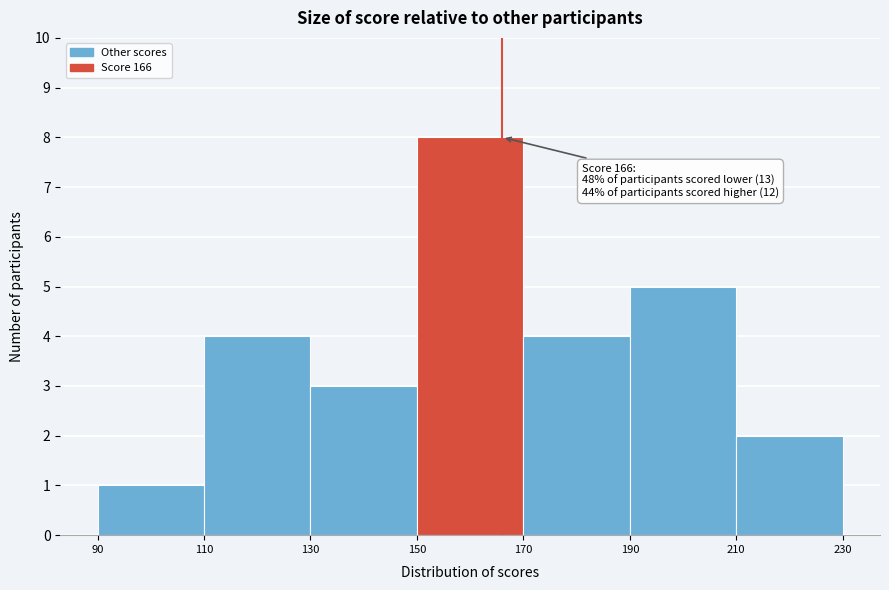

Which range on the x-axis has the tallest bar?

150 to 170